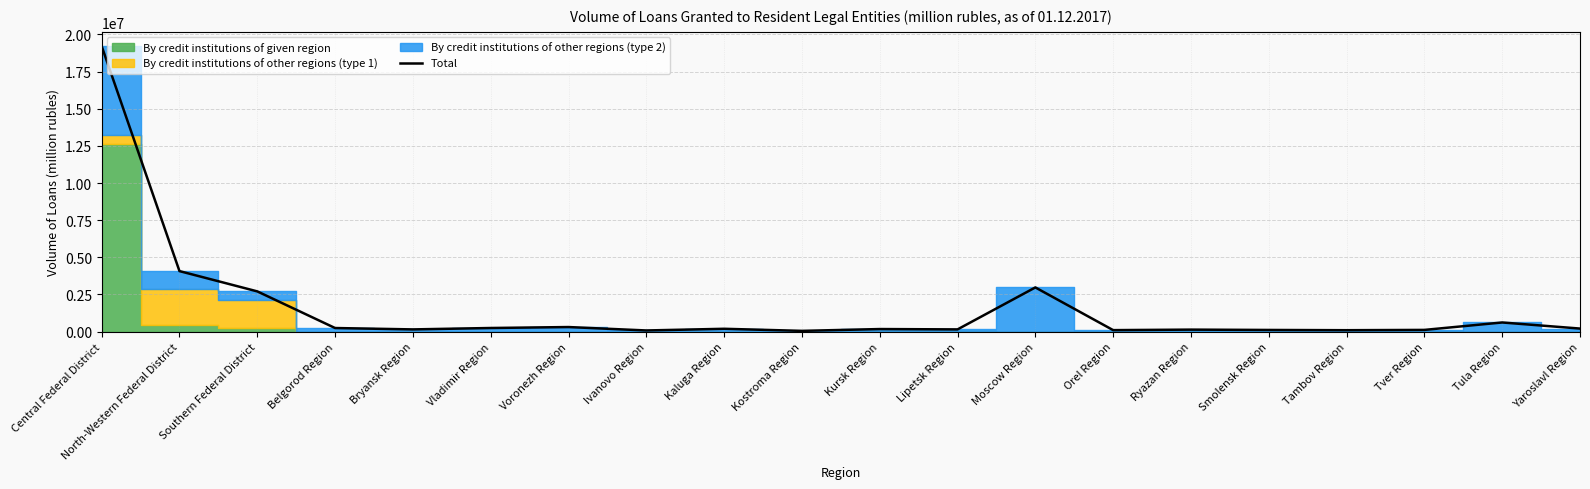

Where is the first local minimum?

Bryansk Region